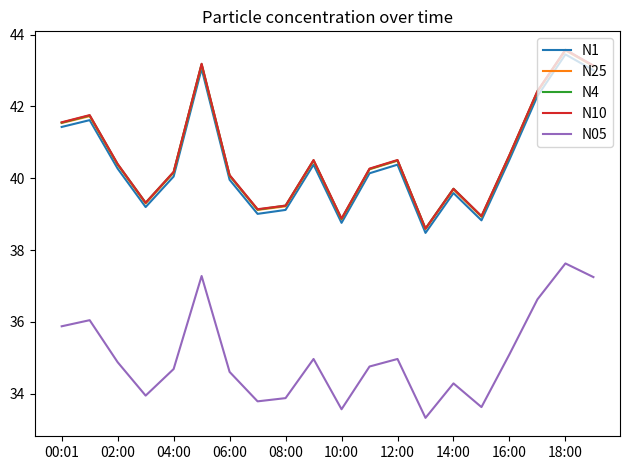

What is the greatest value displayed?

43.6